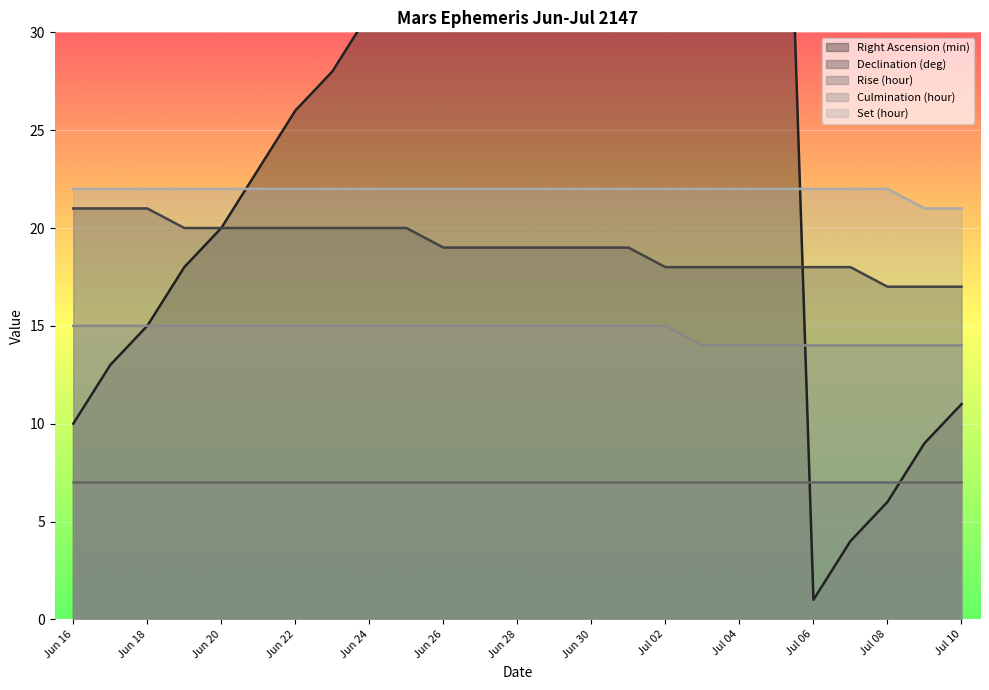

Reading left to right, transcribe all the data shown in this chart.

Right Ascension (min): Jun 16=10	Jun 17=13	Jun 18=15	Jun 19=18	Jun 20=20	Jun 21=23	Jun 22=26	Jun 23=28	Jun 24=31	Jun 25=33	Jun 26=36	Jun 27=38	Jun 28=41	Jun 29=43	Jun 30=46	Jul 01=49	Jul 02=51	Jul 03=54	Jul 04=56	Jul 05=59	Jul 06=1	Jul 07=4	Jul 08=6	Jul 09=9	Jul 10=11
Declination (deg): Jun 16=21	Jun 17=21	Jun 18=21	Jun 19=20	Jun 20=20	Jun 21=20	Jun 22=20	Jun 23=20	Jun 24=20	Jun 25=20	Jun 26=19	Jun 27=19	Jun 28=19	Jun 29=19	Jun 30=19	Jul 01=19	Jul 02=18	Jul 03=18	Jul 04=18	Jul 05=18	Jul 06=18	Jul 07=18	Jul 08=17	Jul 09=17	Jul 10=17
Culmination (hour): Jun 16=15	Jun 17=15	Jun 18=15	Jun 19=15	Jun 20=15	Jun 21=15	Jun 22=15	Jun 23=15	Jun 24=15	Jun 25=15	Jun 26=15	Jun 27=15	Jun 28=15	Jun 29=15	Jun 30=15	Jul 01=15	Jul 02=15	Jul 03=14	Jul 04=14	Jul 05=14	Jul 06=14	Jul 07=14	Jul 08=14	Jul 09=14	Jul 10=14
Set (hour): Jun 16=22	Jun 17=22	Jun 18=22	Jun 19=22	Jun 20=22	Jun 21=22	Jun 22=22	Jun 23=22	Jun 24=22	Jun 25=22	Jun 26=22	Jun 27=22	Jun 28=22	Jun 29=22	Jun 30=22	Jul 01=22	Jul 02=22	Jul 03=22	Jul 04=22	Jul 05=22	Jul 06=22	Jul 07=22	Jul 08=22	Jul 09=21	Jul 10=21